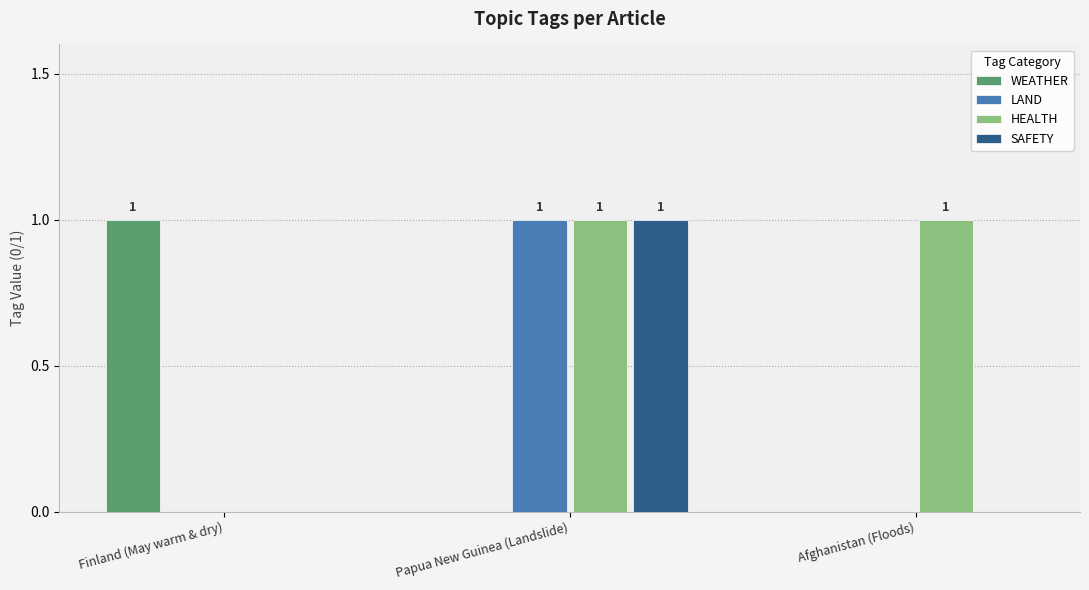

What are all the series names shown in the legend?

WEATHER, LAND, HEALTH, SAFETY